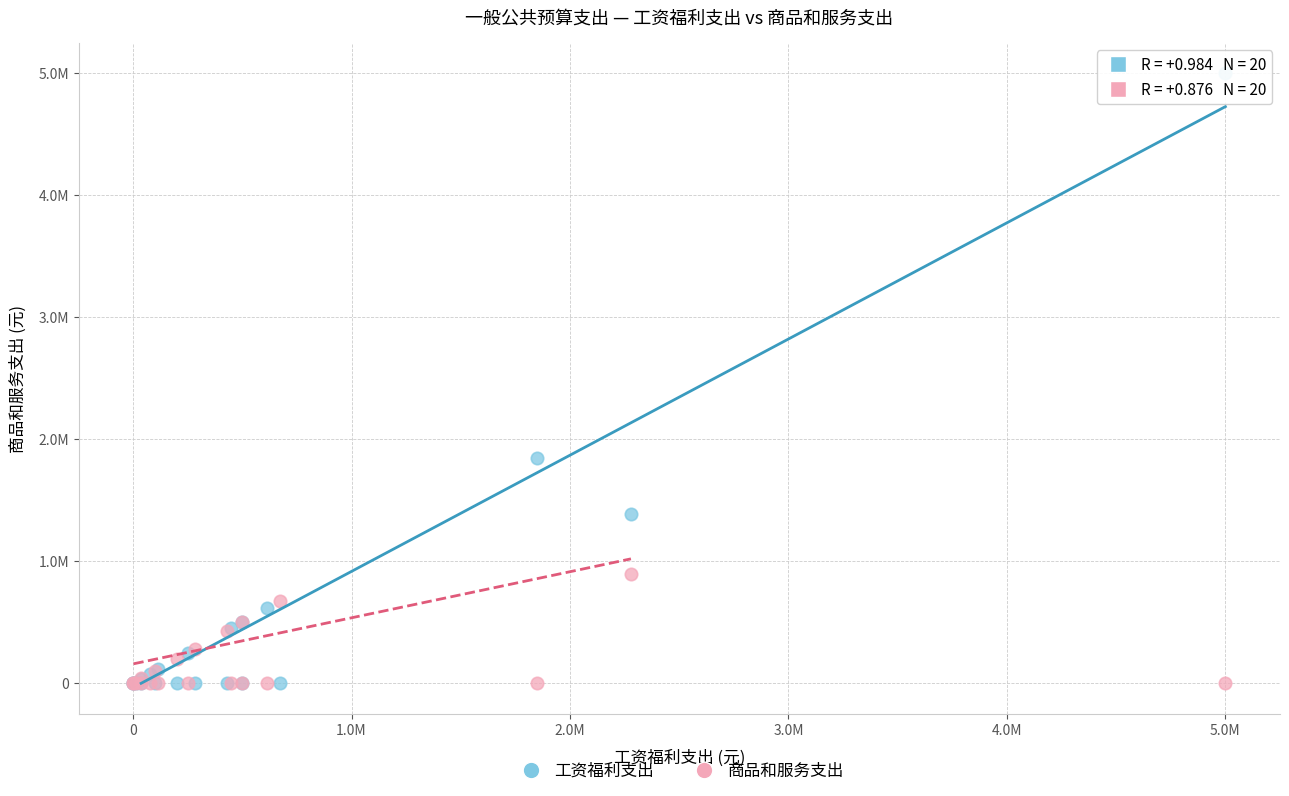

Which series has the widest spread of Y values?

工资福利支出